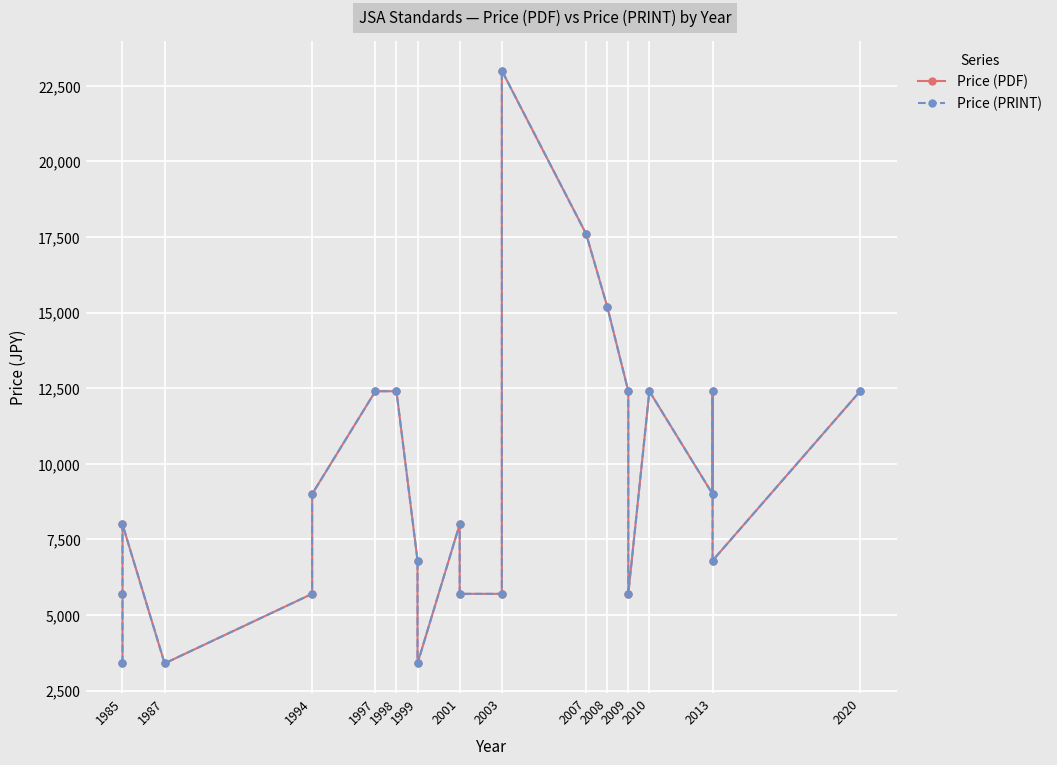

How many values in the Price (PRINT) series exceed 8000?

11